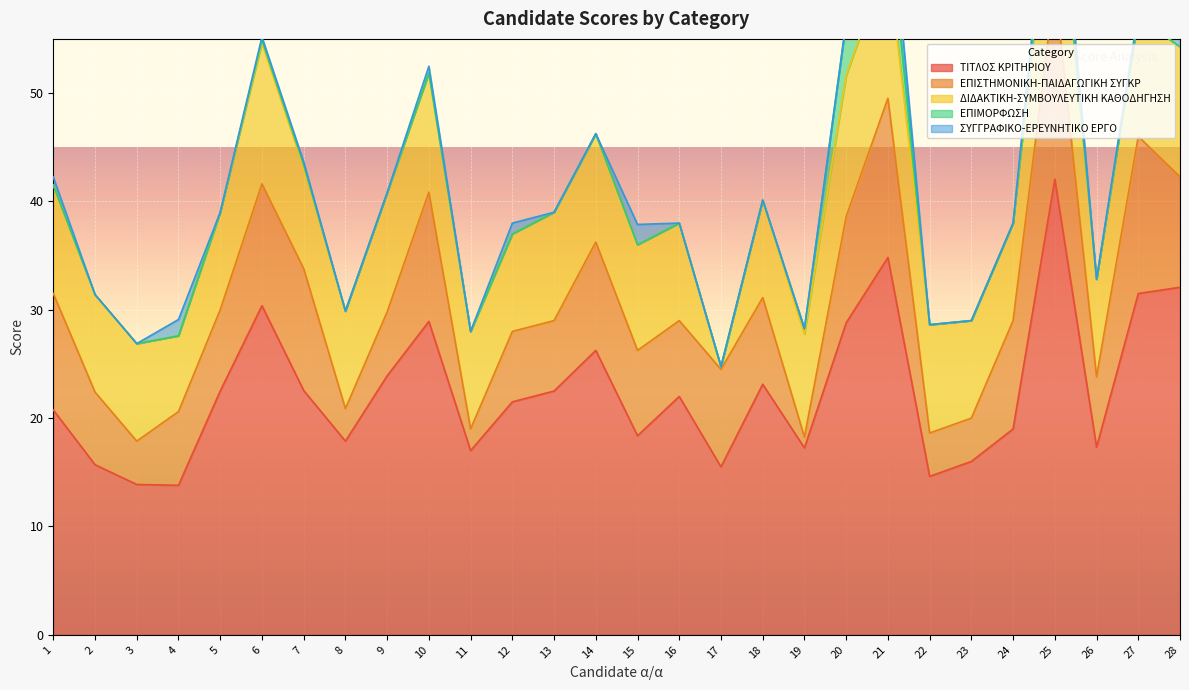

Where is ΤΙΤΛΟΣ ΚΡΙΤΗΡΙΟΥ nearest to the value 27?

14